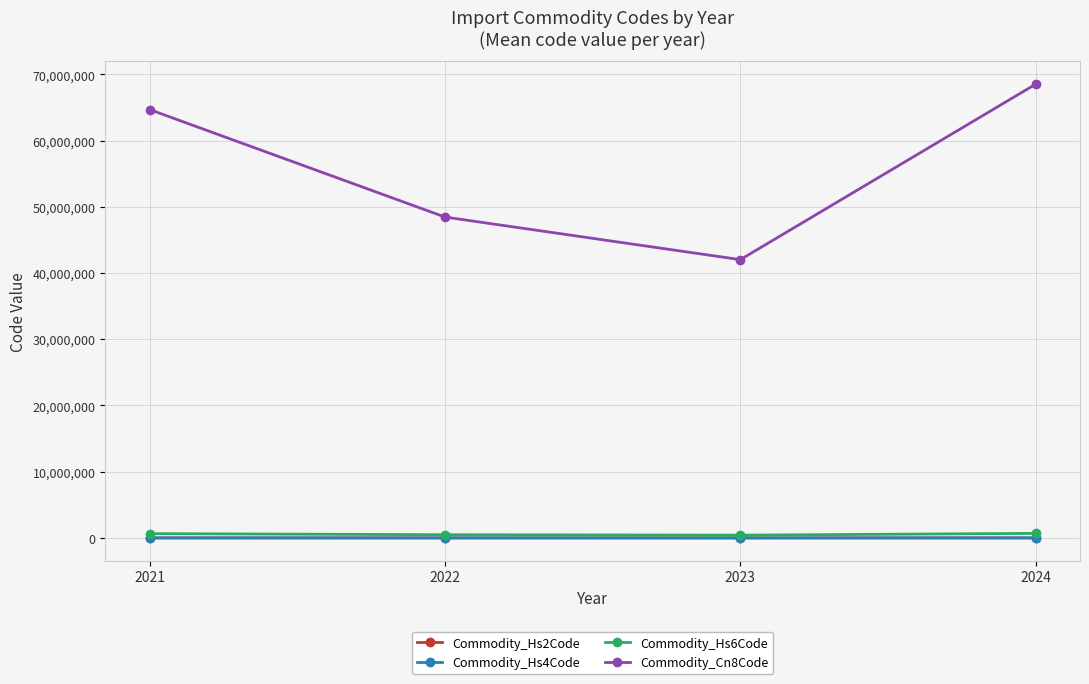

Which series changed the most between 2022 and 2024?

Commodity_Cn8Code